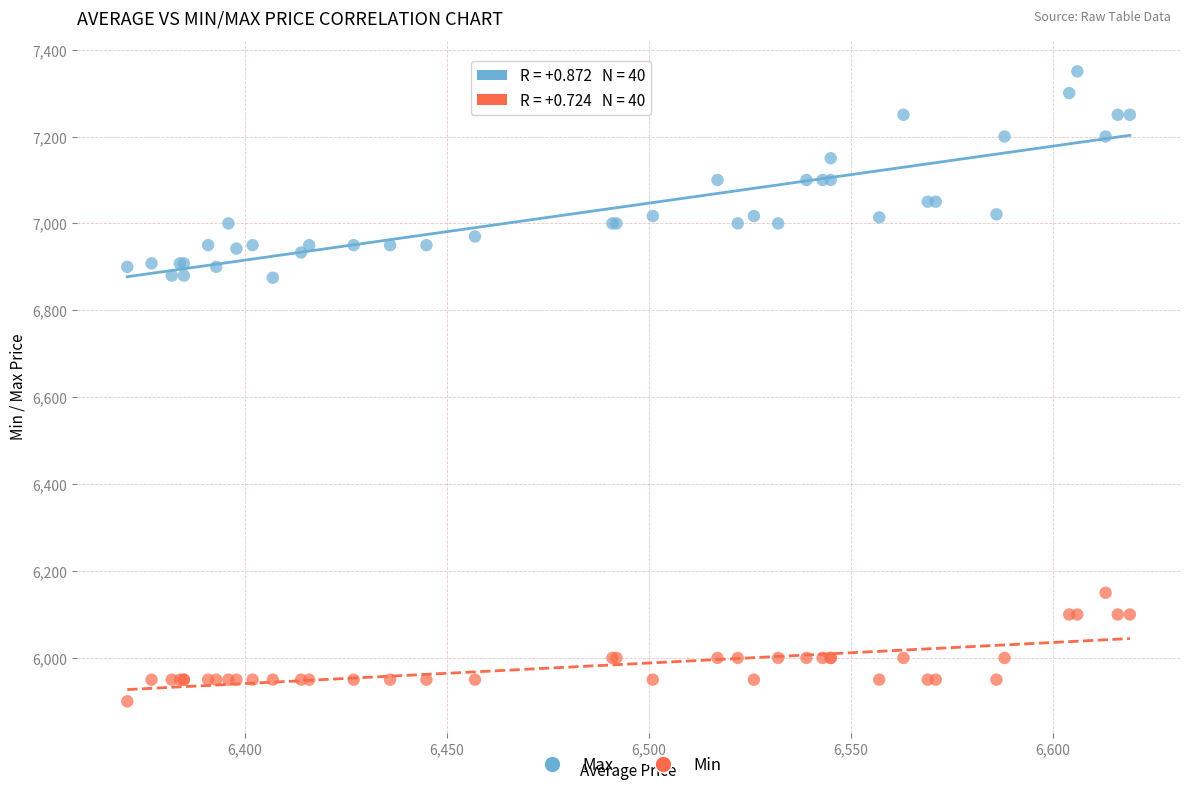

Which series has the widest spread of Y values?

Max